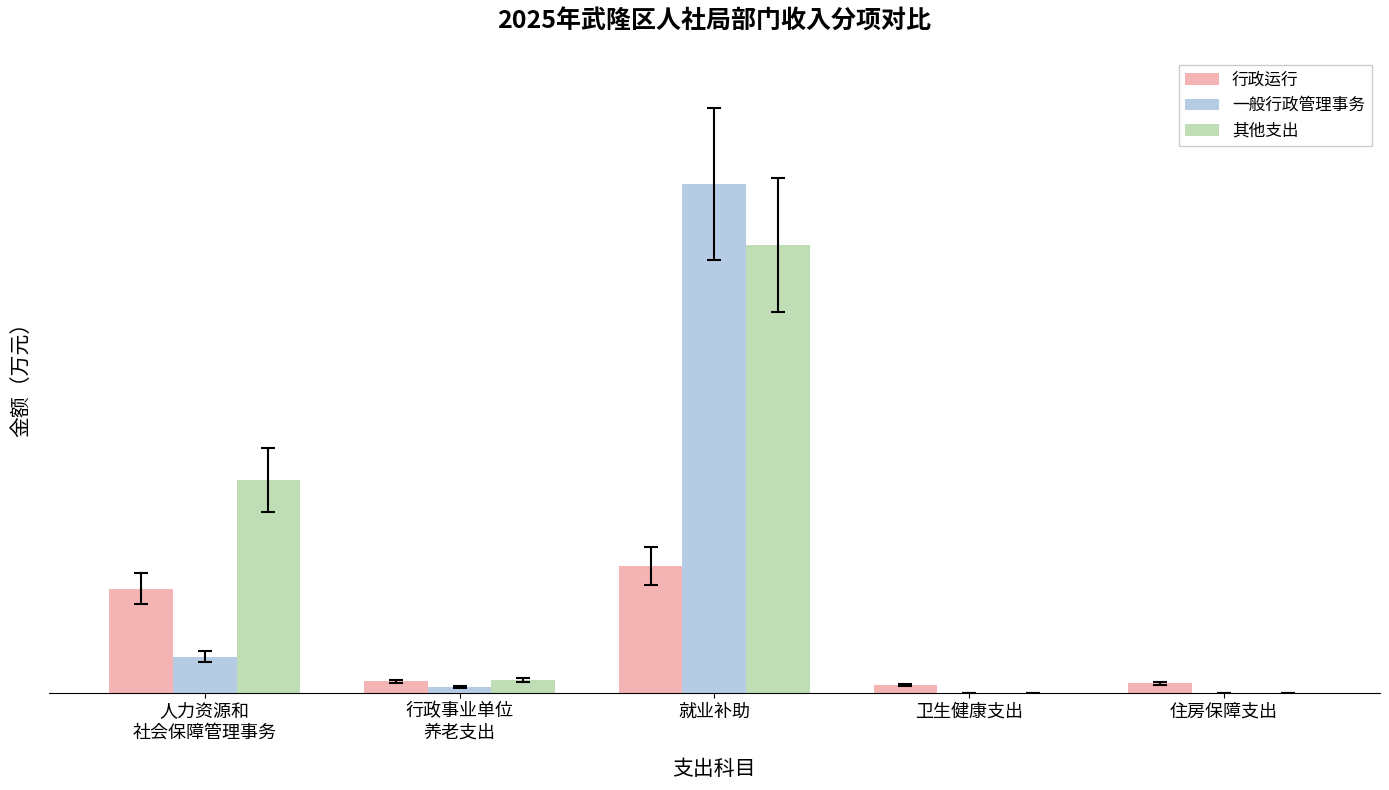

What position from the left is 就业补助?

3